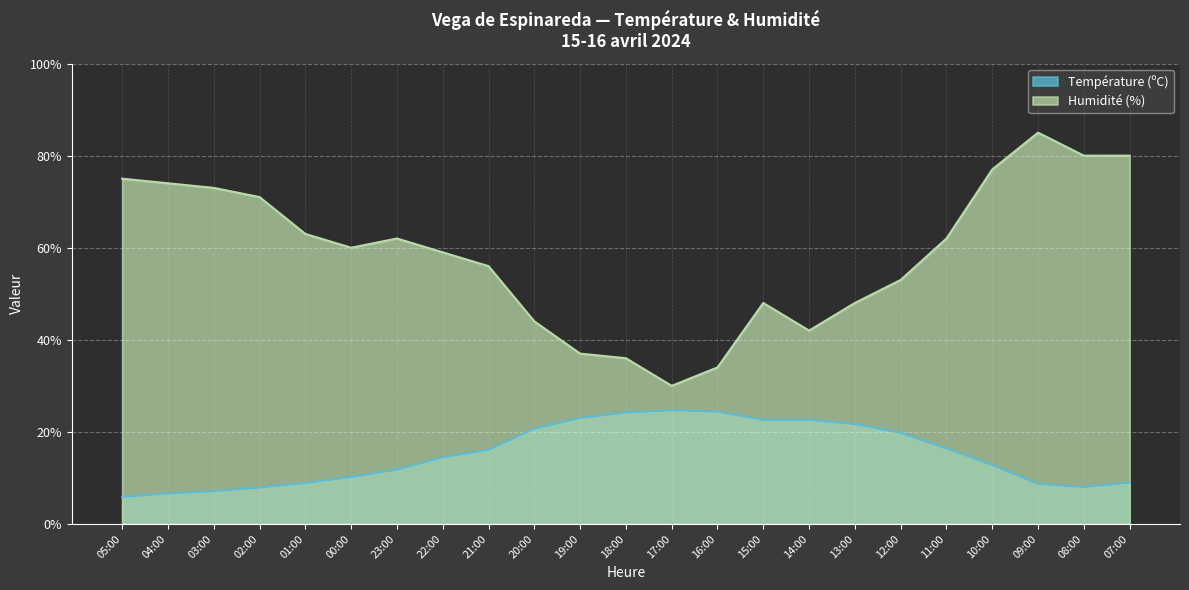

True or false: Température (ºC) and Humidité (%) cross at least once.

False